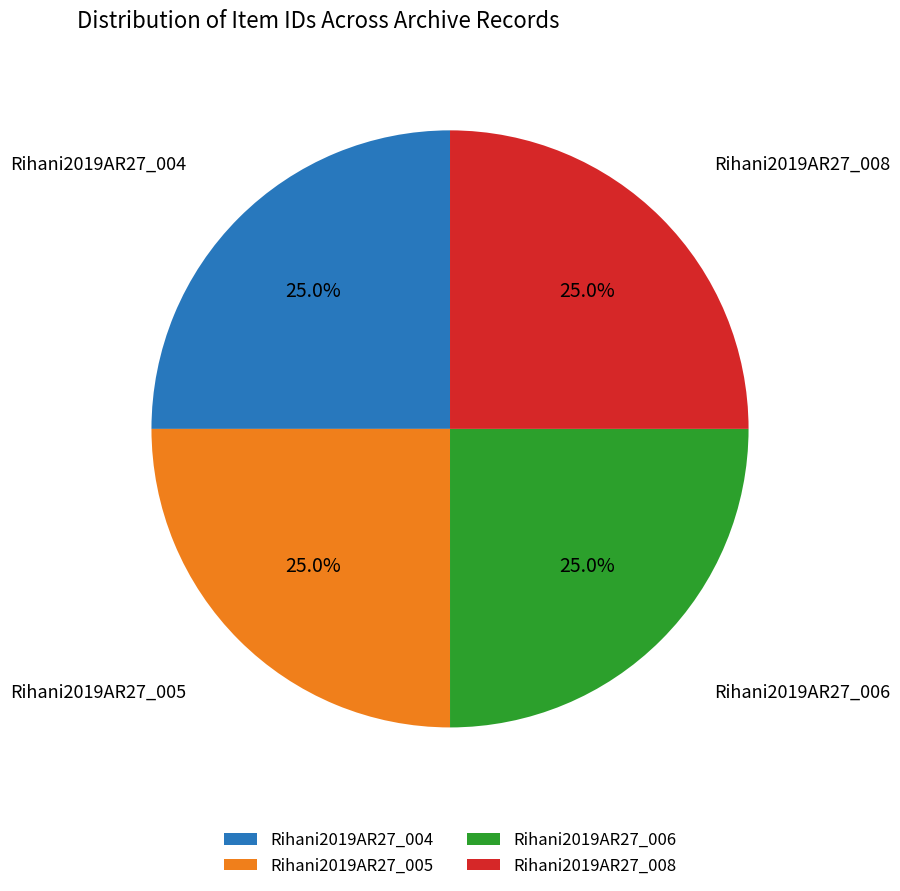

Approximately how many times larger is the value at Rihani2019AR27_004 compared to Rihani2019AR27_008?

1.0